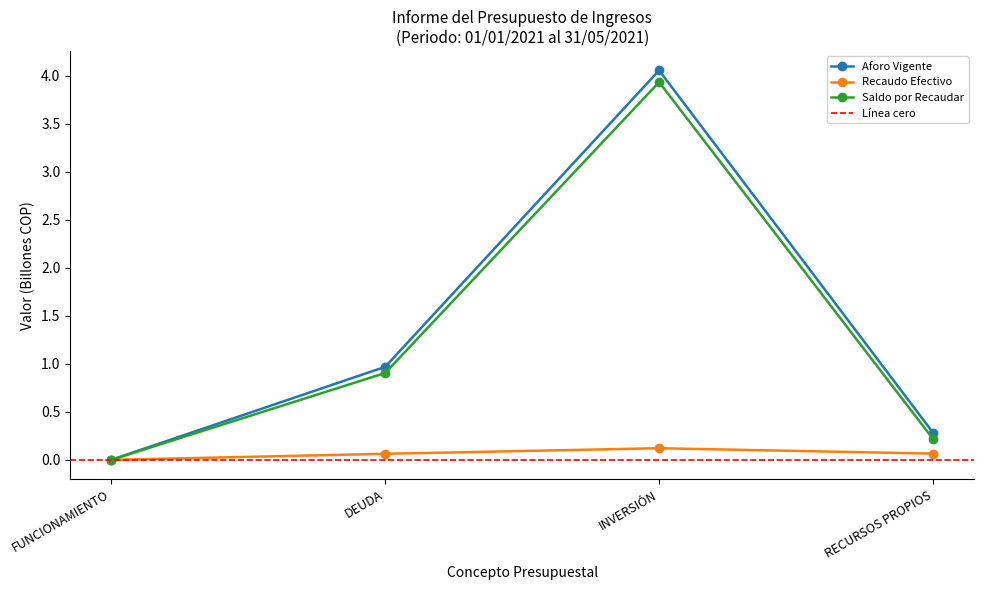

Reading left to right, list all the values displayed in this chart.

Aforo Vigente: 0.0	1.0	4.1	0.3
Recaudo Efectivo: 0.0	0.1	0.1	0.1
Saldo por Recaudar: 0.0	0.9	3.9	0.2